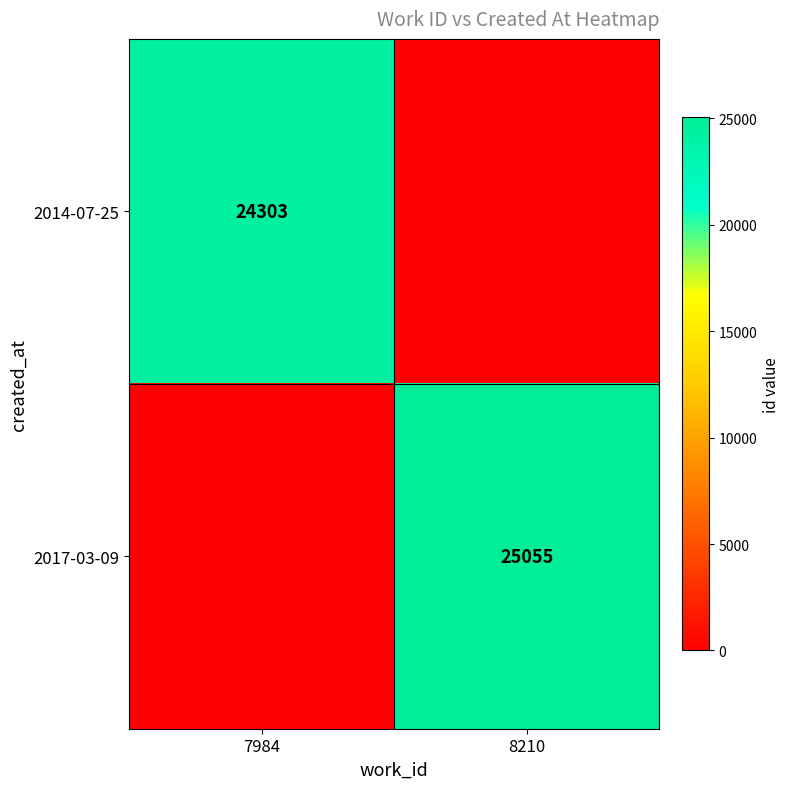

True or false: 2017-03-09 has a value of 42142 at 8210.

False